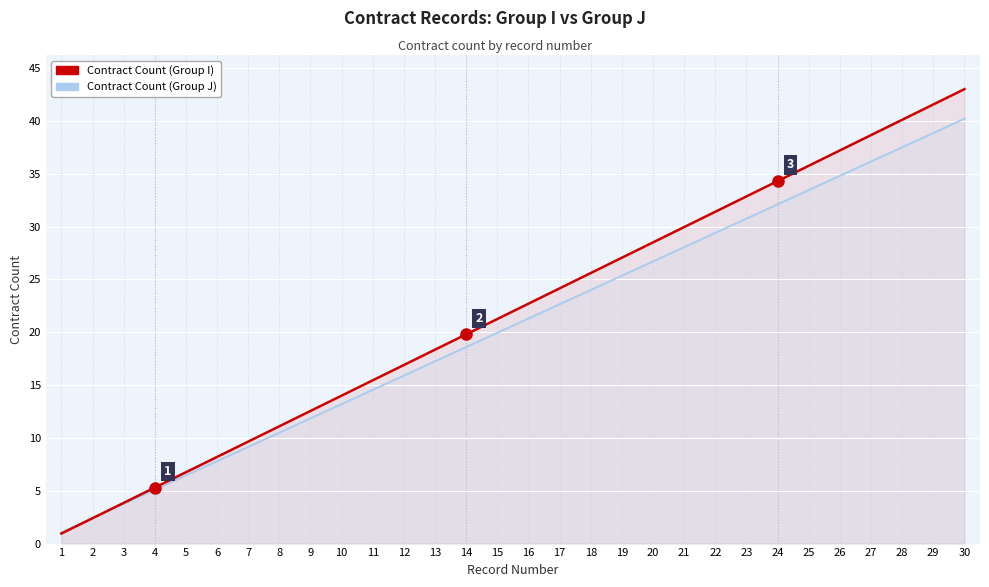

Where is Contract Count (Group J) nearest to the value 20?

15